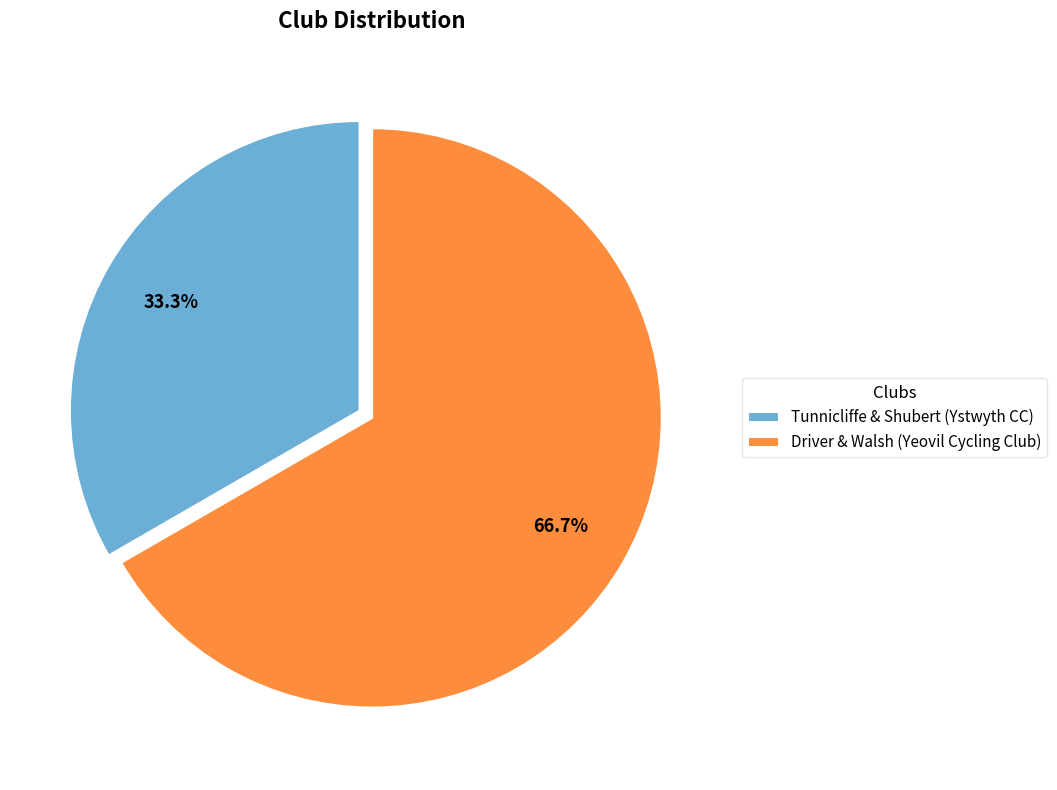

What is the largest slice in the pie chart?

Driver & Walsh (Yeovil Cycling Club)